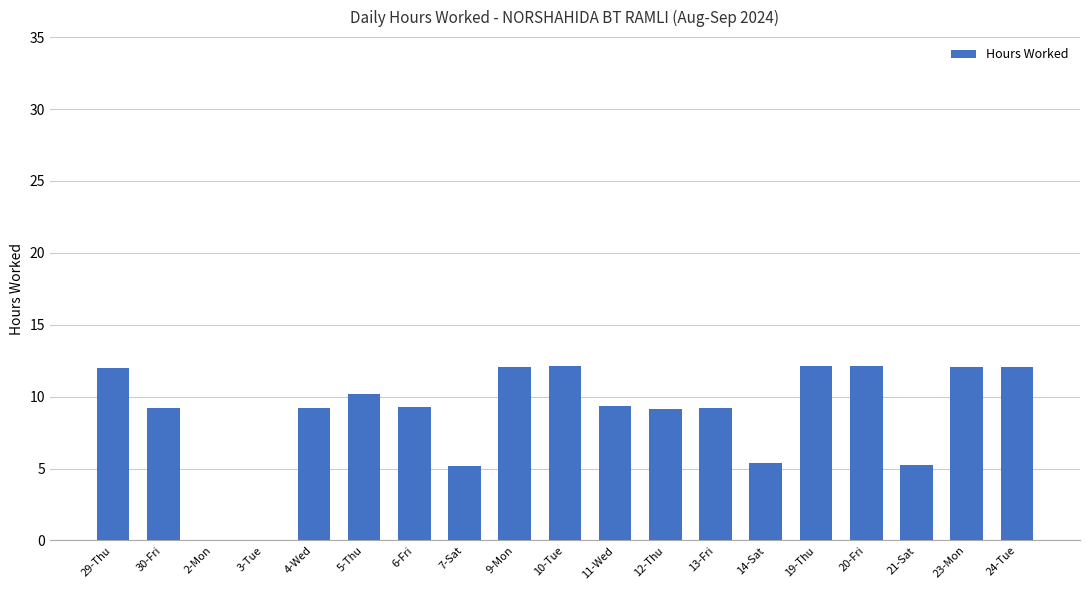

What is the maximum value shown in the chart?

12.2